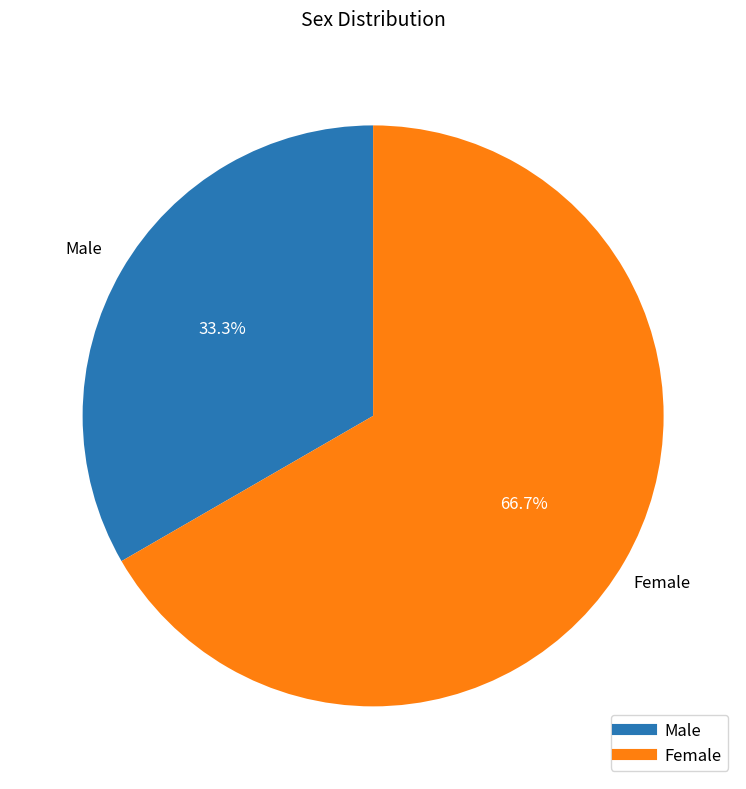

To the nearest percent, what portion does Female represent?

67%